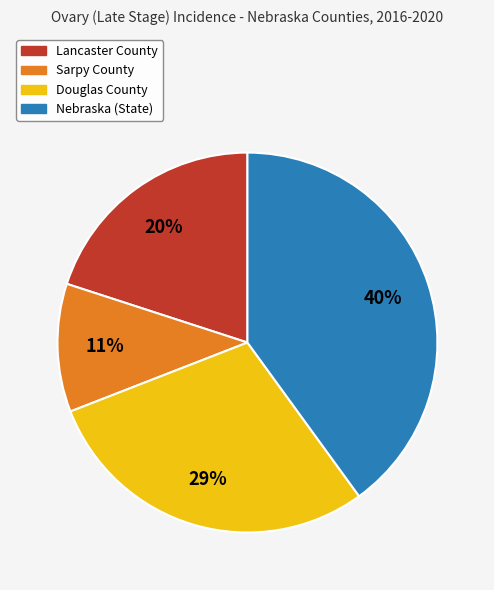

Which slice is the largest?

Nebraska (State)